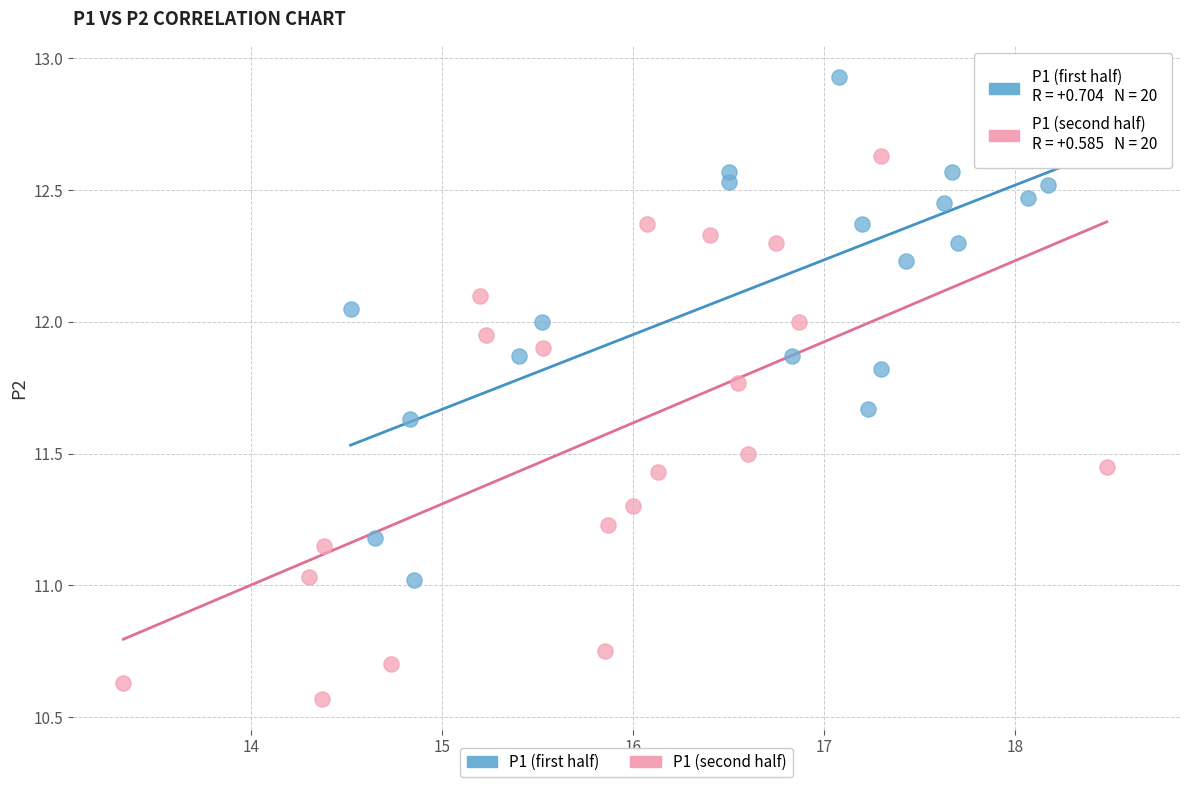

Which series reaches the minimum Y coordinate?

P1 (second half)